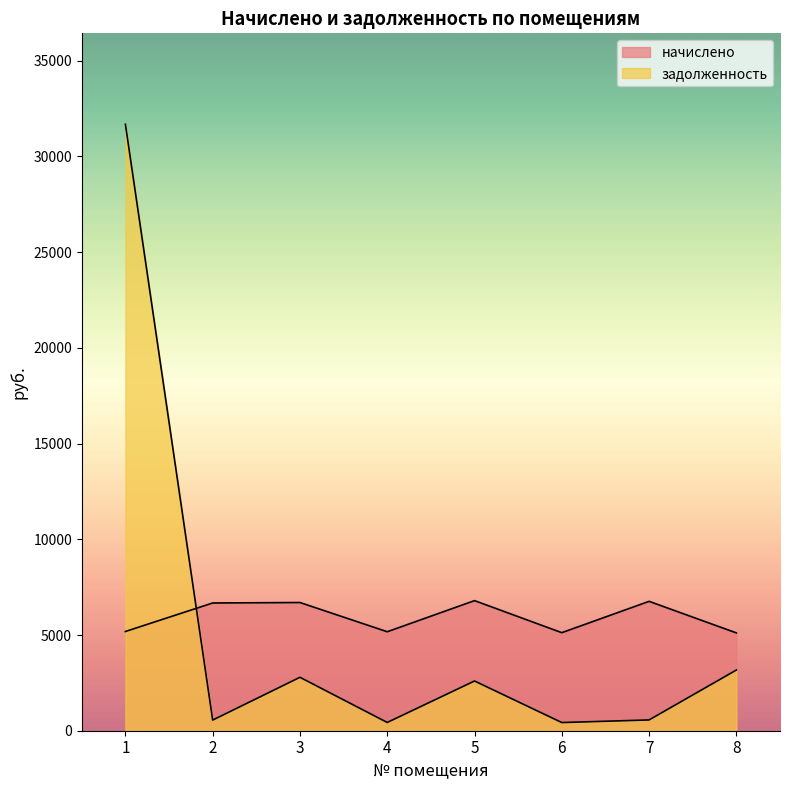

Reading left to right, extract all data points from this chart.

начислено: 1=5183.4	2=6673.1	3=6697.7	4=5171.0	5=6796.2	6=5121.8	7=6759.2	8=5109.5
задолженность: 1=31680.0	2=556.1	3=2790.7	4=430.9	5=2597.9	6=426.8	7=563.3	8=3170.5